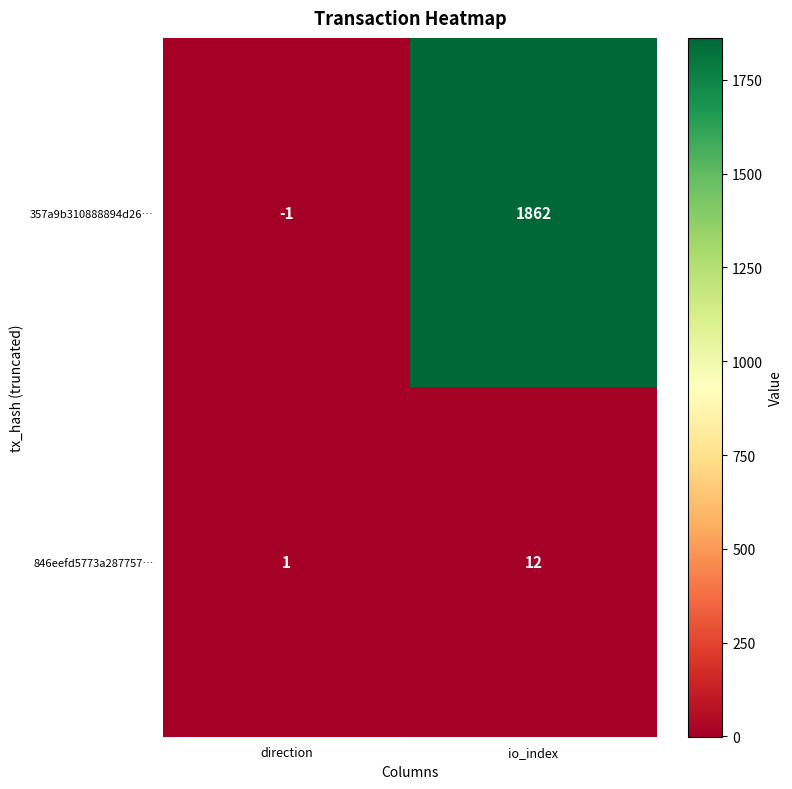

Rank the categories by 357a9b310888894d26… value from lowest to highest.

direction, io_index